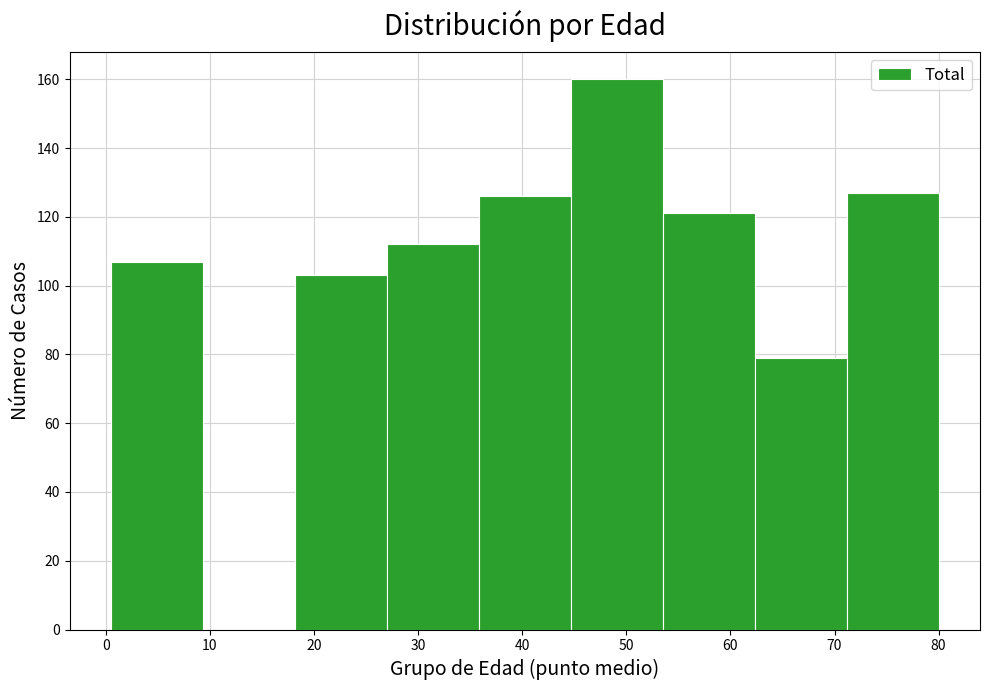

Which range on the x-axis has the tallest bar?

45 to 54